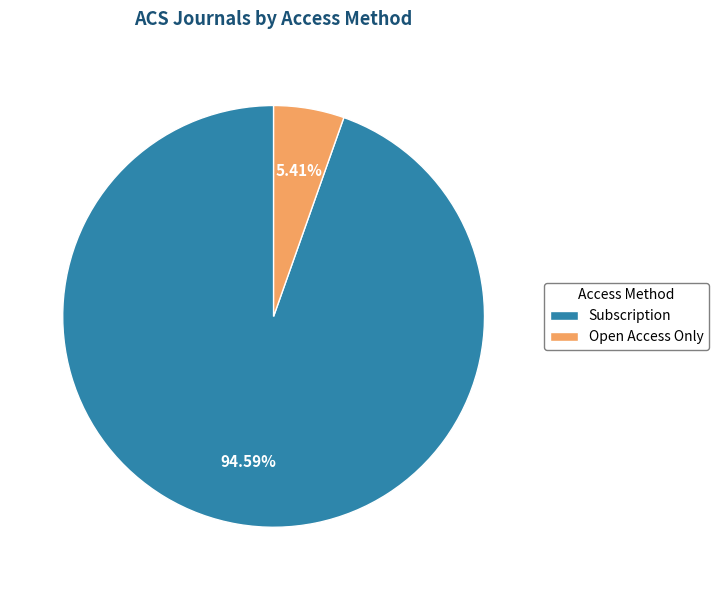

Is Open Access Only the majority of the pie?

No